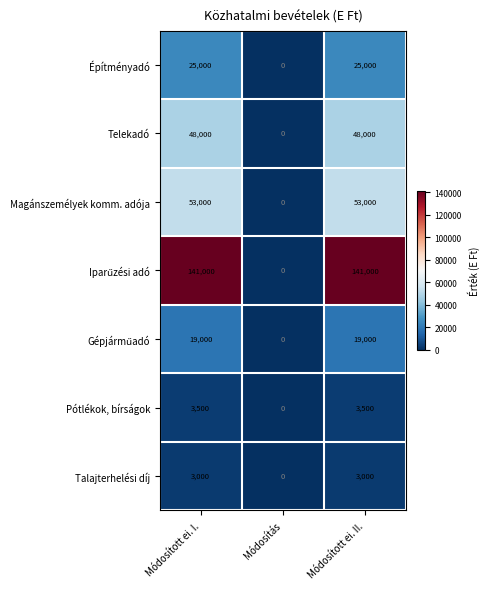

Count the number of categories in the chart.

3